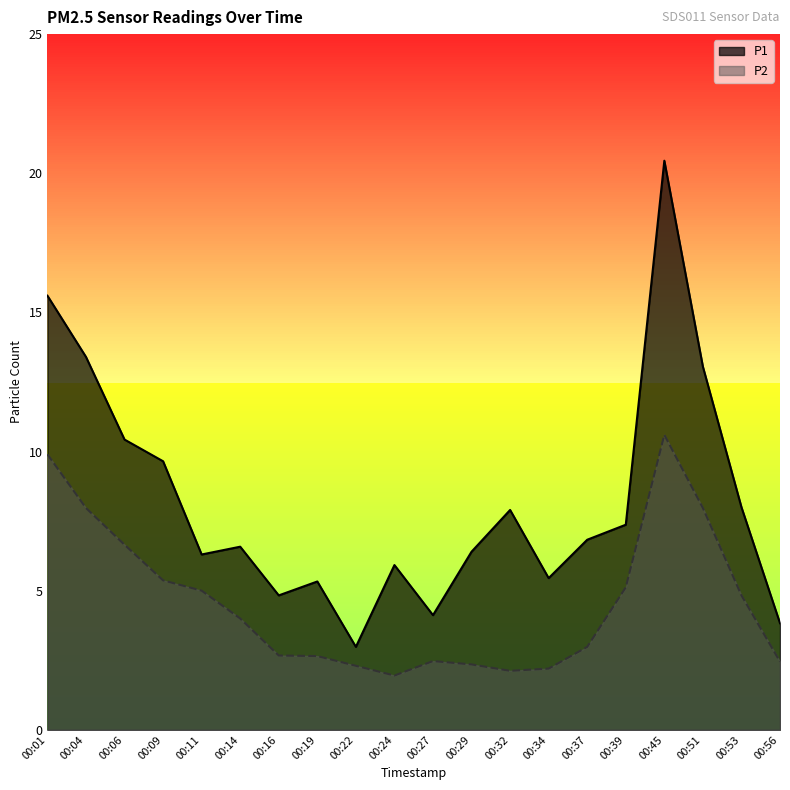

At which category is the sum across all series the highest?

00:45